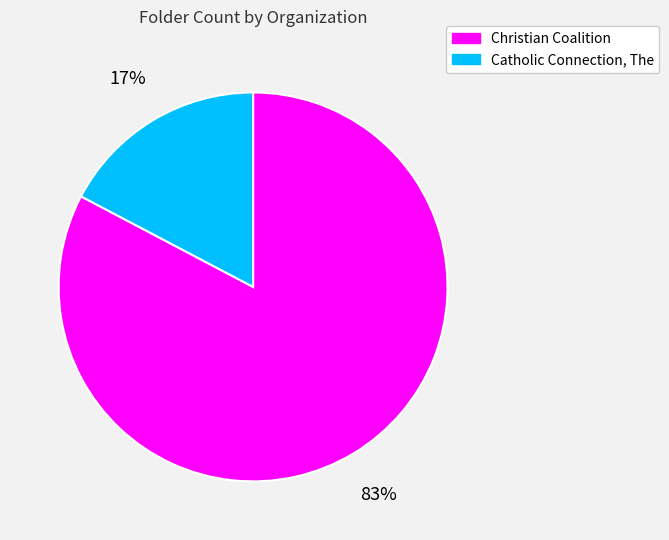

Which has a higher value, Catholic Connection, The or Christian Coalition?

Christian Coalition